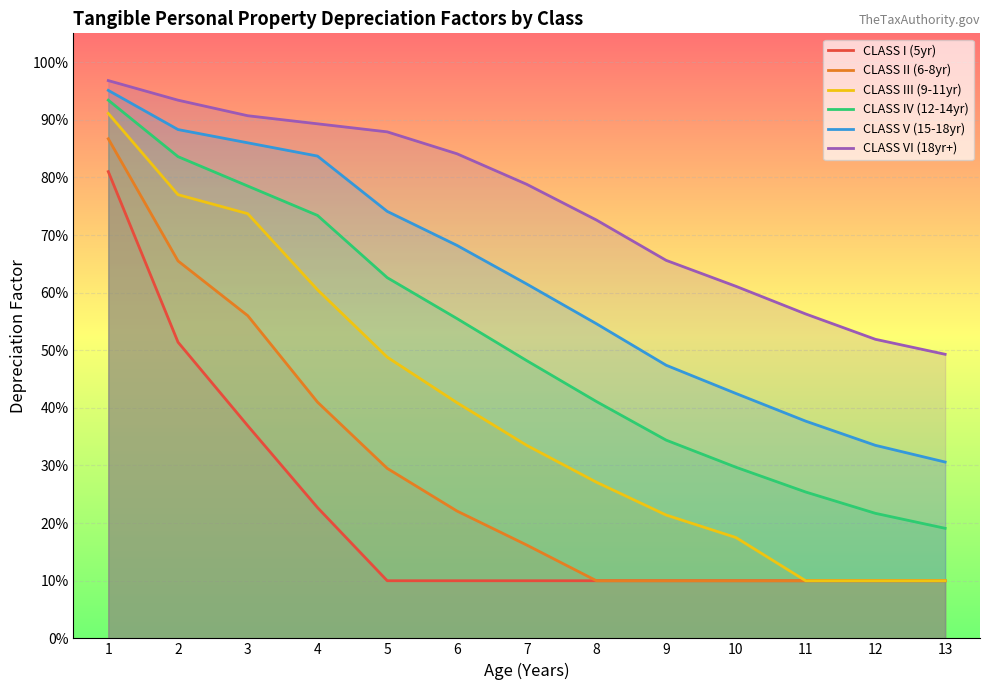

How many data points does each series have?

13